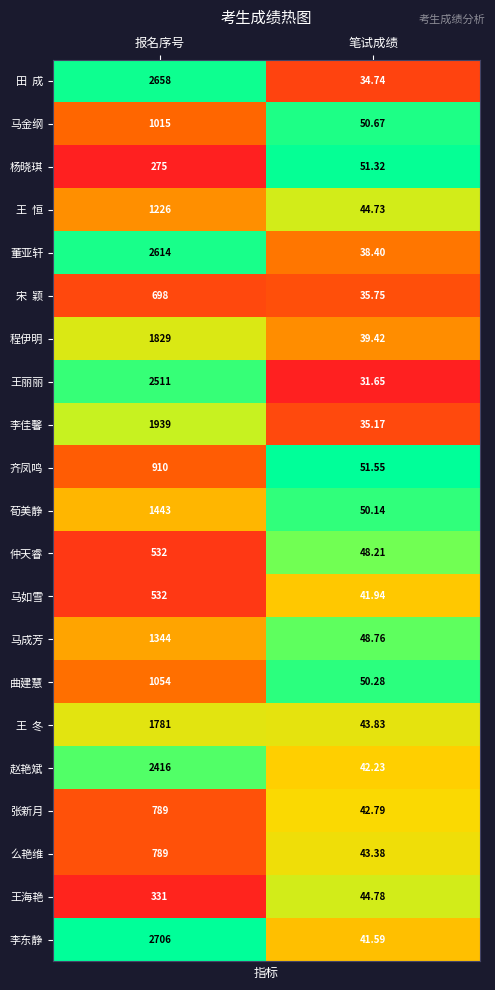

Count the number of categories in the chart.

2